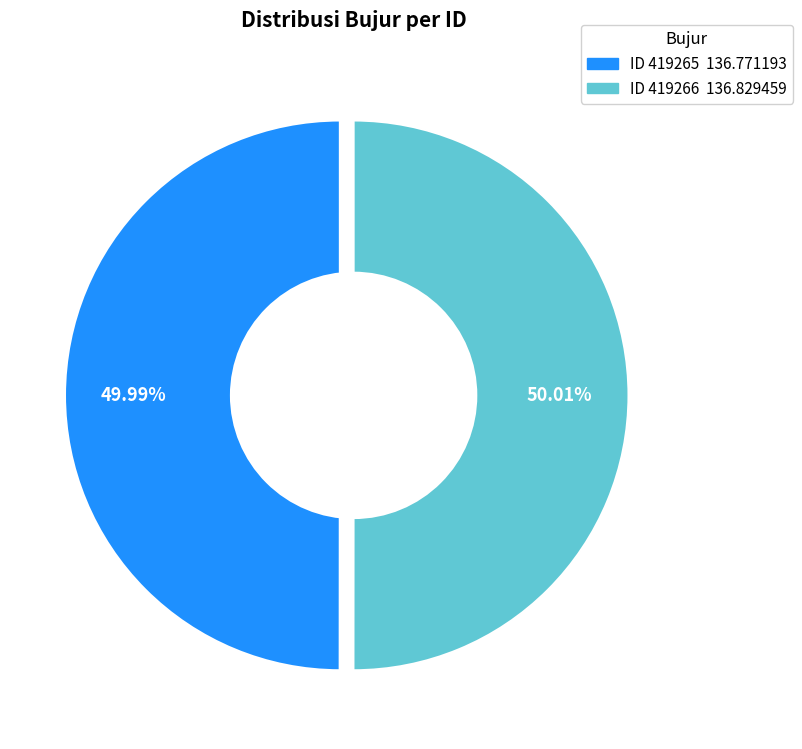

How much of the chart is everything except 419265?

50.0%